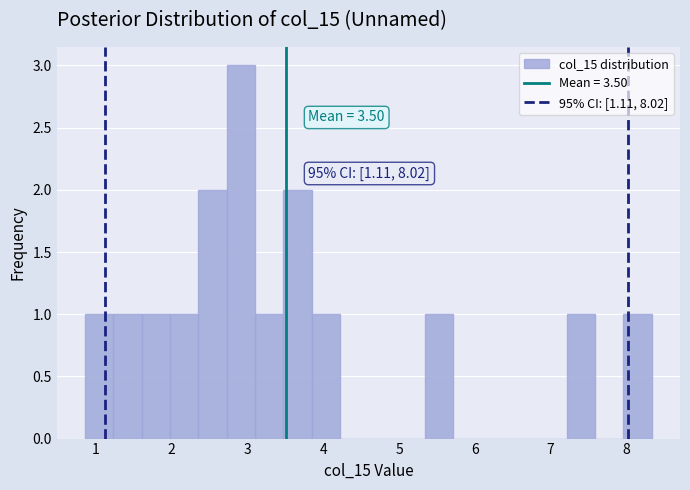

Around what value on the x-axis is the tallest bar? Give the approximate position of its centre, as read against the axis.

2.9